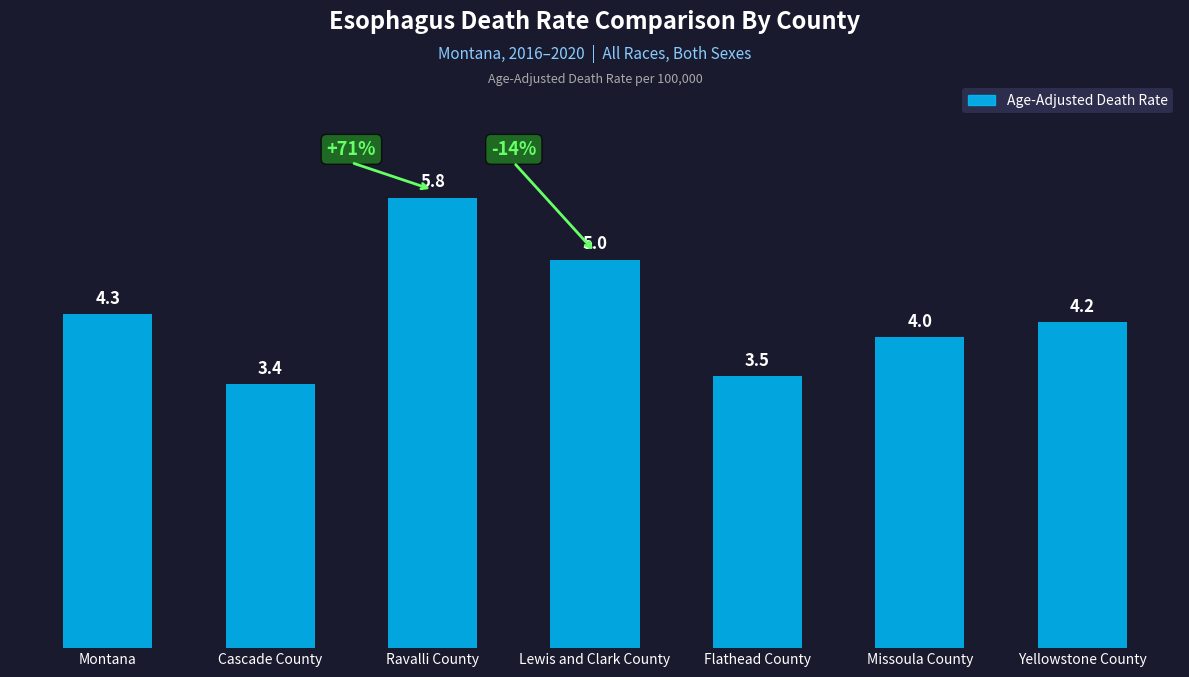

What is the label of the 5th bar from the left?

Flathead County